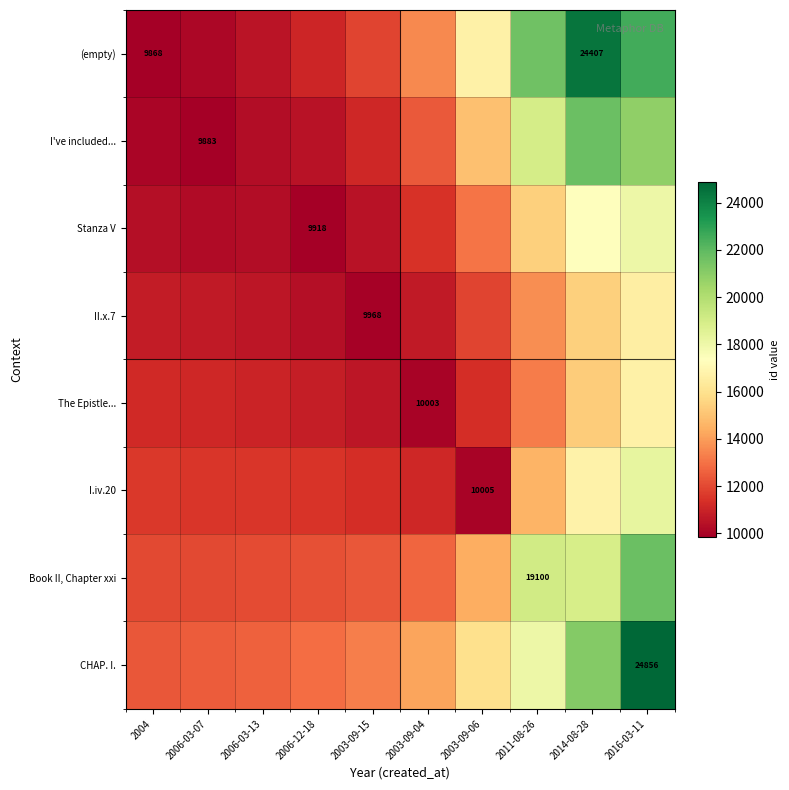

Is it true that I've included... equals 11097.8 at 2003-09-15?

True